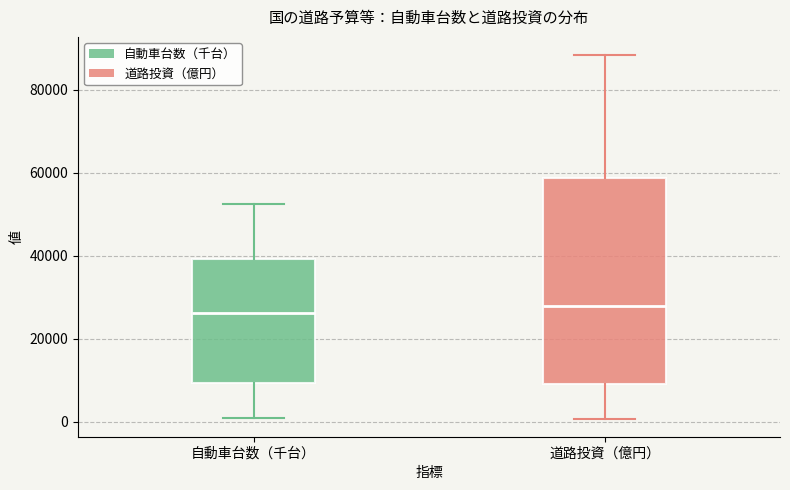

Reading left to right, transcribe this box plot: for each box, give where its median line is, the range the box spans, and where its two whiskers end, as read against the y-axis. The values are not printed on the chart, so give them approximately, as read against the axis.

自動車台数（千台）: median 26000, box 10000 to 40000, whiskers 0 to 52000
道路投資（億円）: median 28000, box 10000 to 58000, whiskers 0 to 88000